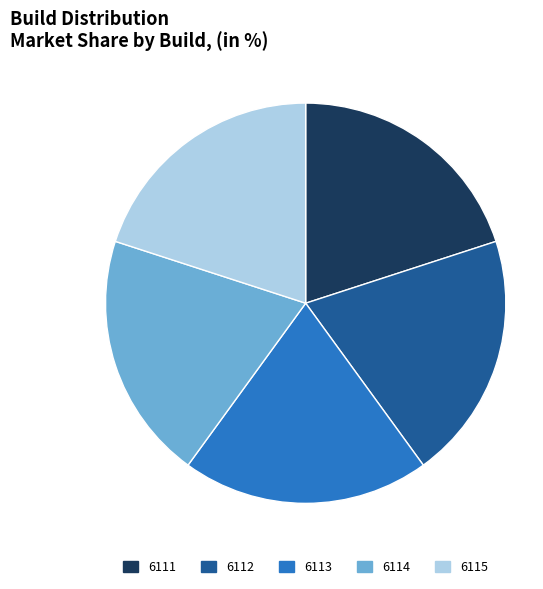

Count the number of slices in the pie.

5